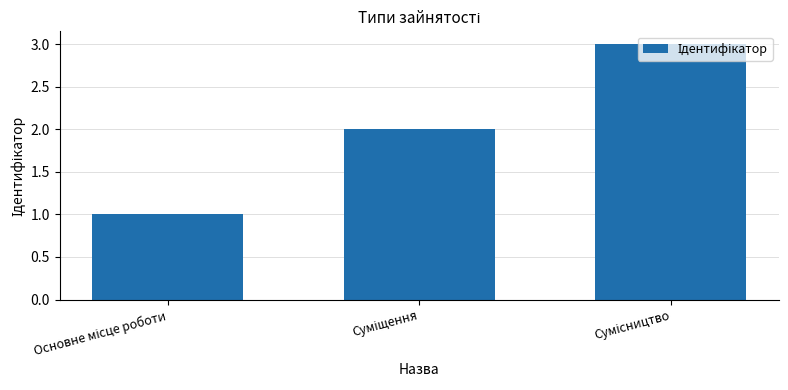

Count the values in the range 1 to 3.

3